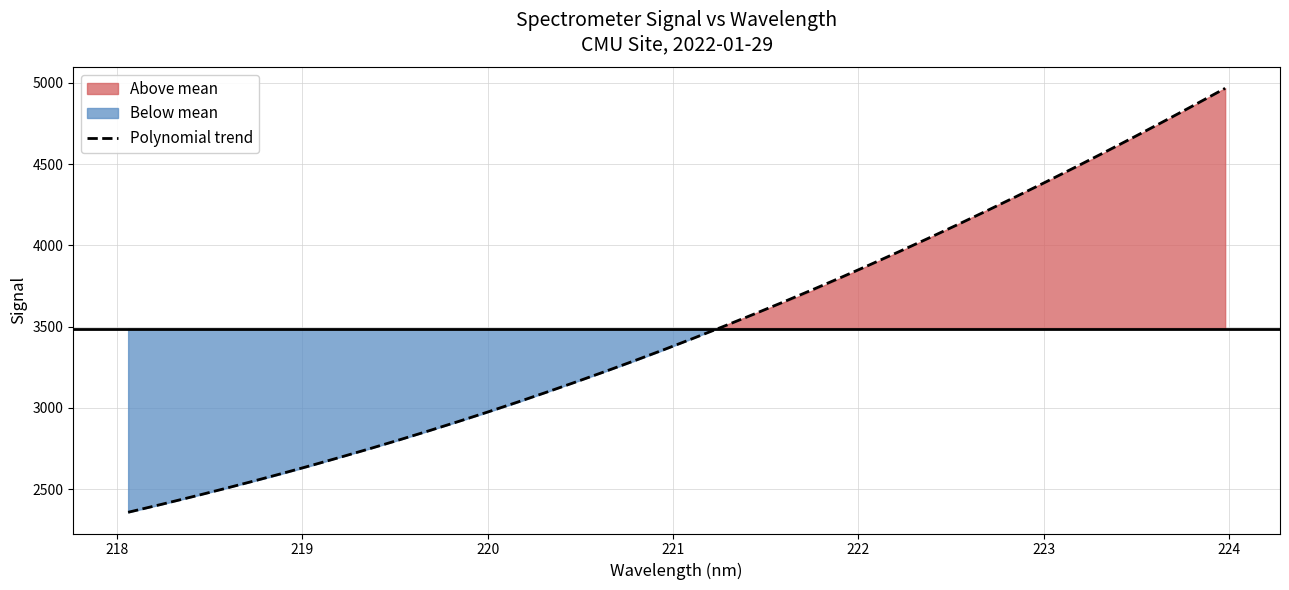

Reading right to left, what are all the values shown in this chart?

x: 31=224.0	30=223.8	29=223.6	28=223.4	27=223.2	26=223.0	25=222.8	24=222.6	23=222.5	22=222.3	21=222.1	20=221.9	19=221.7	18=221.5	17=221.3	16=221.1	15=220.9	14=220.7	13=220.5	12=220.4	11=220.2	10=220.0	9=219.8	8=219.6	7=219.4	6=219.2	5=219.0	4=218.8	3=218.6	2=218.4	1=218.3	0=218.1
y: 31=4968.4	30=4848.2	29=4732.5	28=4618.4	27=4505.7	26=4399.6	25=4294.3	24=4189.7	23=4085.1	22=3983.0	21=3885.3	20=3787.9	19=3692.3	18=3606.7	17=3521.2	16=3434.0	15=3347.4	14=3266.2	13=3188.6	12=3112.2	11=3035.2	10=2963.3	9=2894.4	8=2826.5	7=2761.4	6=2698.5	5=2634.8	4=2575.4	3=2519.9	2=2464.2	1=2409.9	0=2358.0